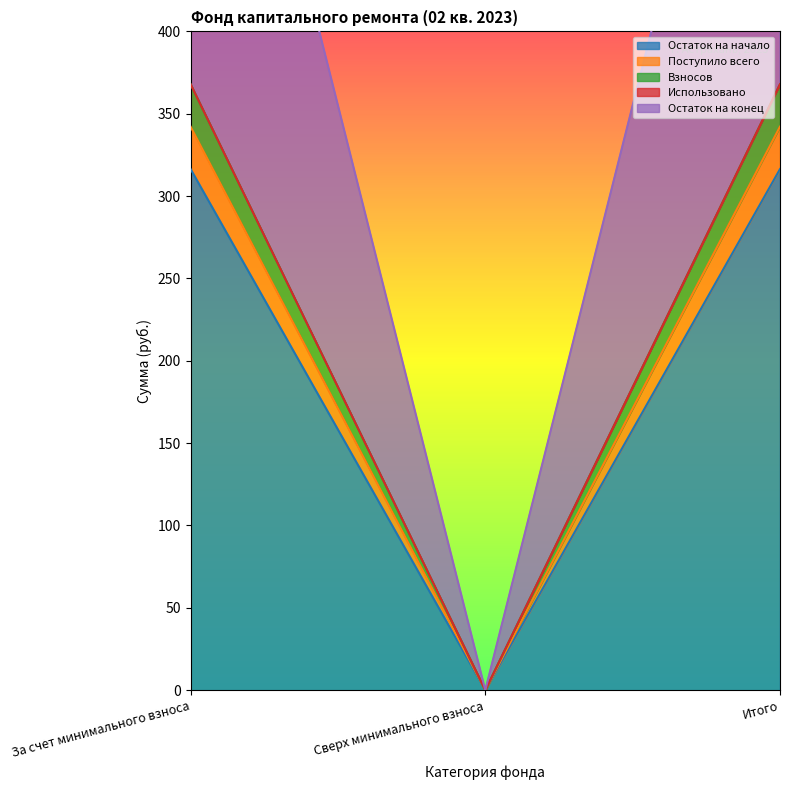

Which has a higher value, Сверх минимального взноса or Итого?

Итого